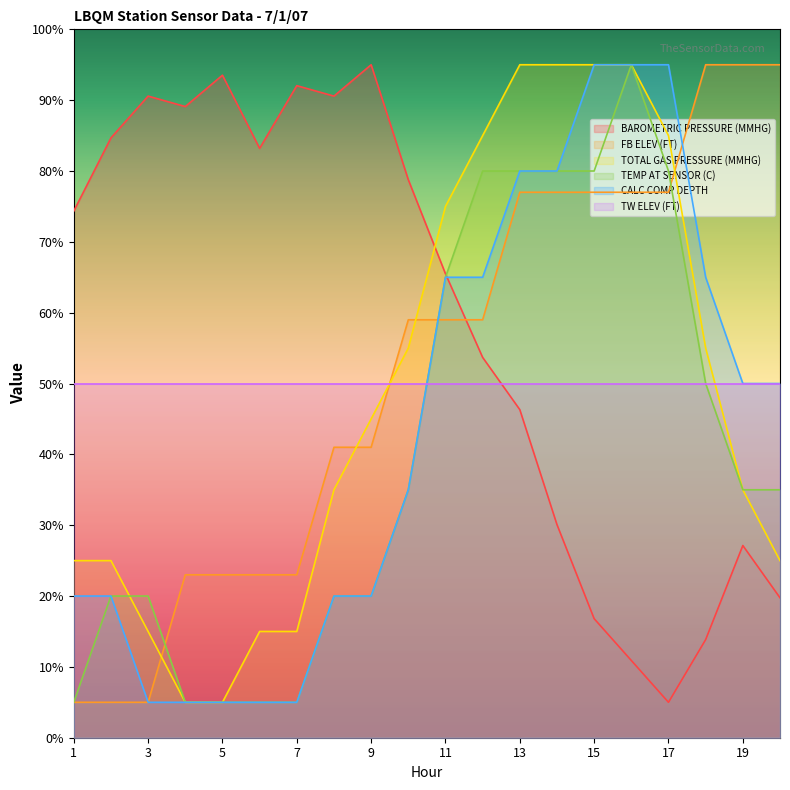

The value of FB ELEV (FT) at 8 is 21.5. True or false?

False